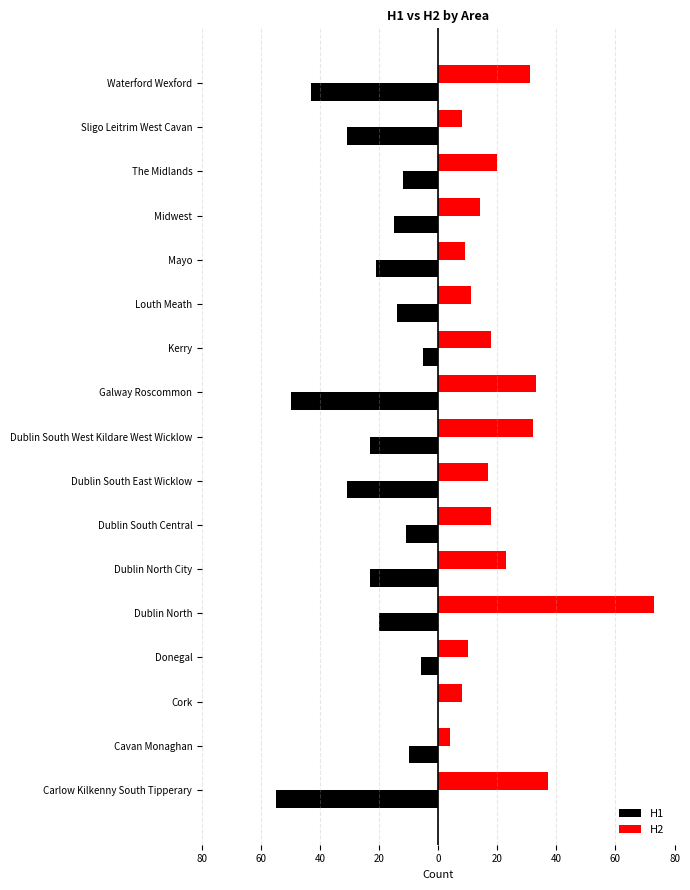

What is the maximum value for H2?

73